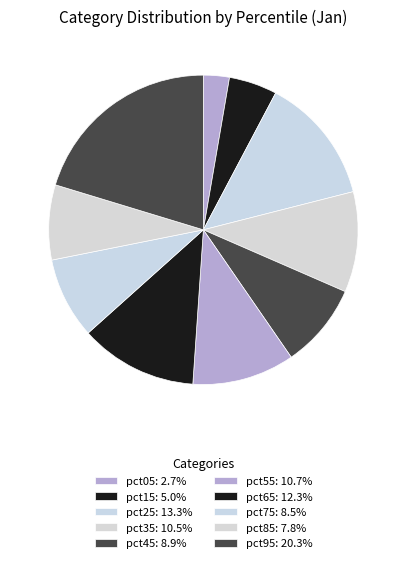

What percentage is NOT represented by pct65?

87.7%